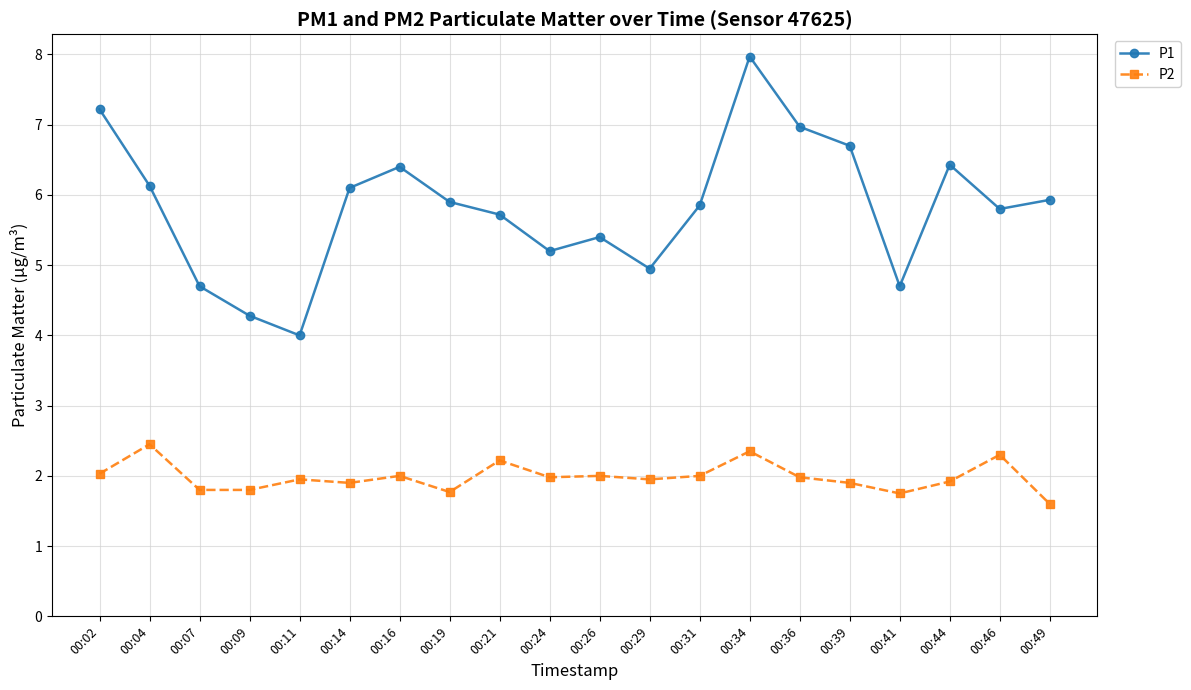

Which series has the widest spread of values?

P1